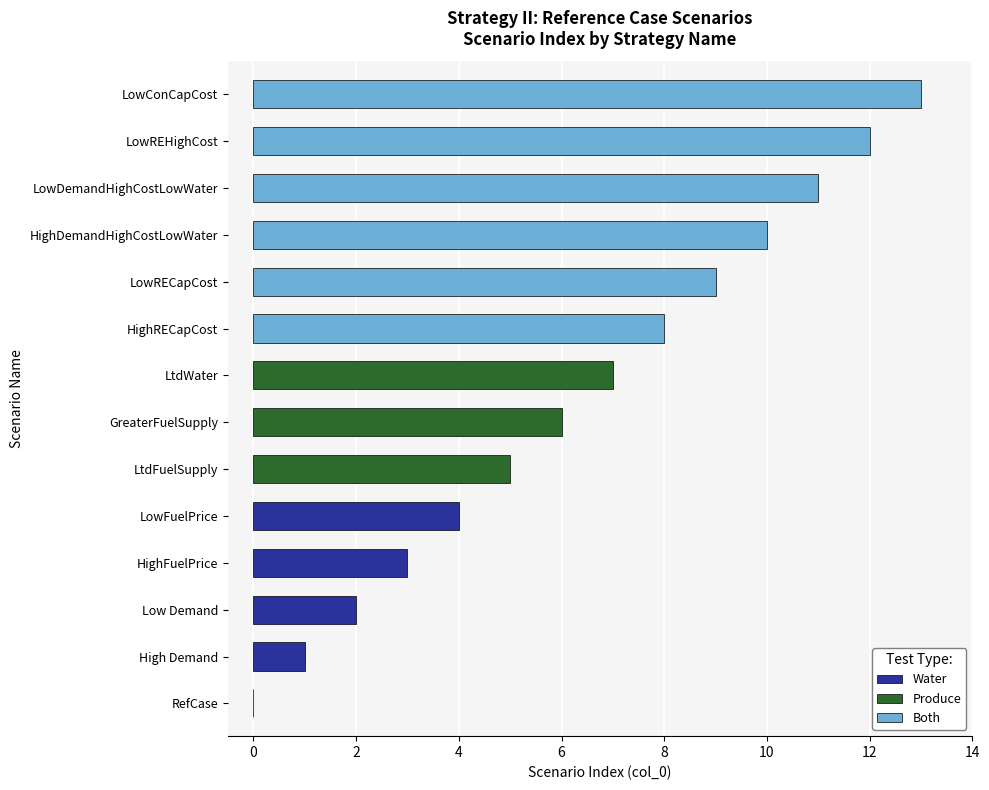

At which category does the chart reach its peak across all series?

LowConCapCost